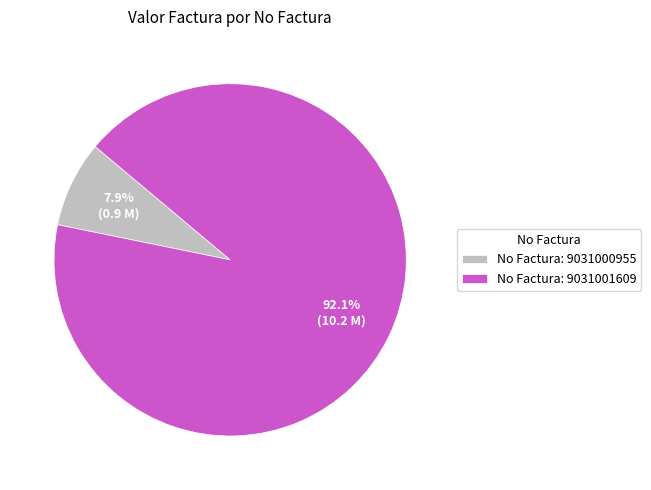

Which has a higher value, No Factura: 9031000955 or No Factura: 9031001609?

No Factura: 9031001609